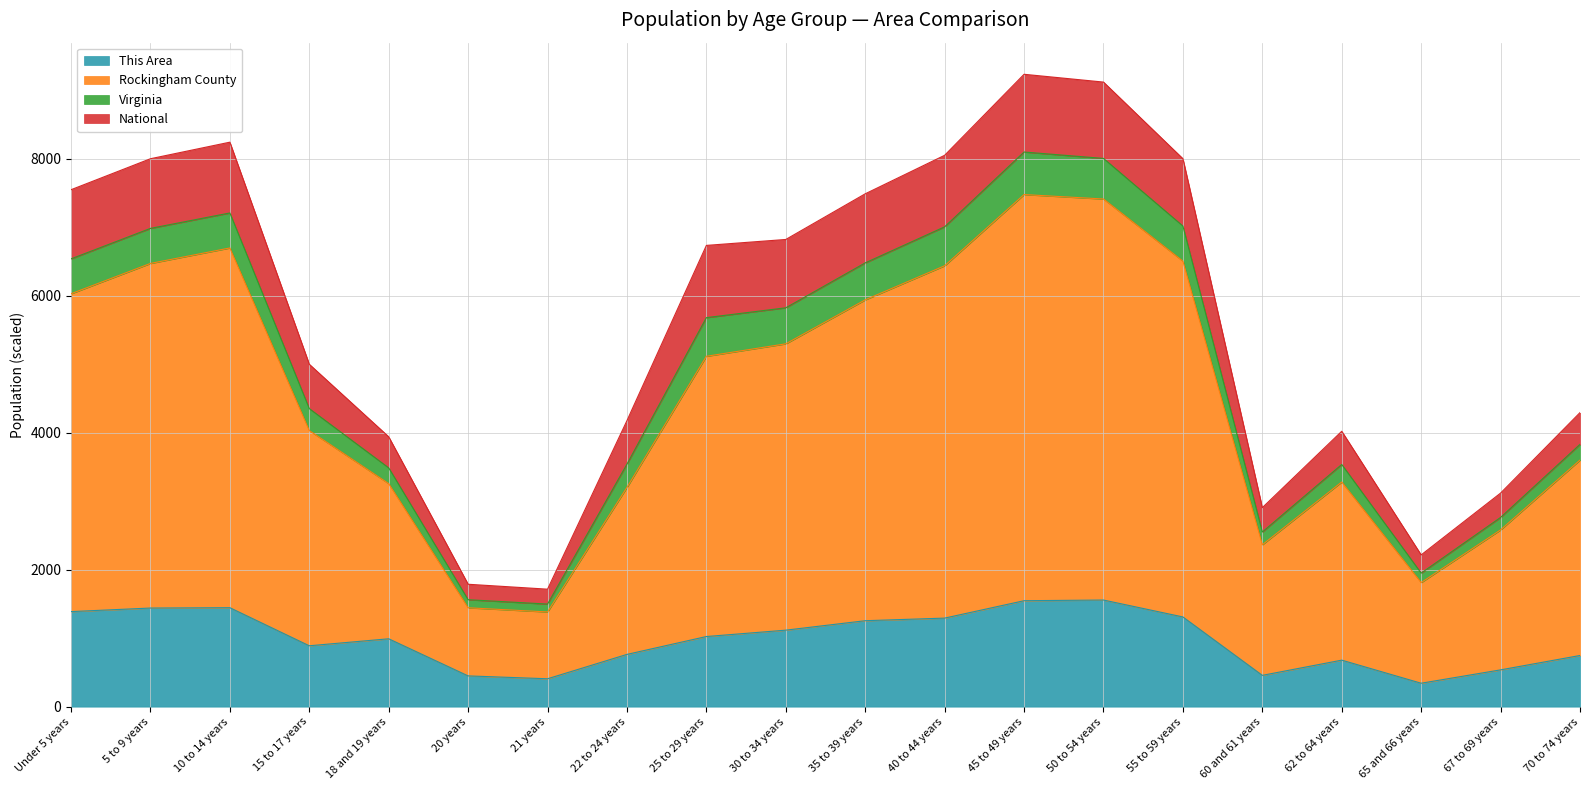

What is the average value of the This Area series?

981.9